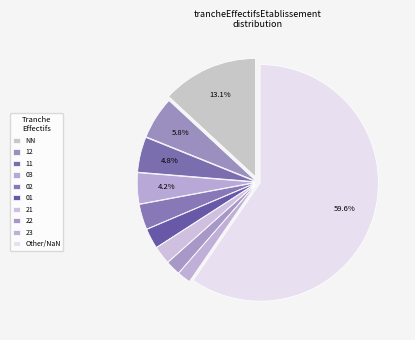

Is it true that 01 is 12% of the pie?

False